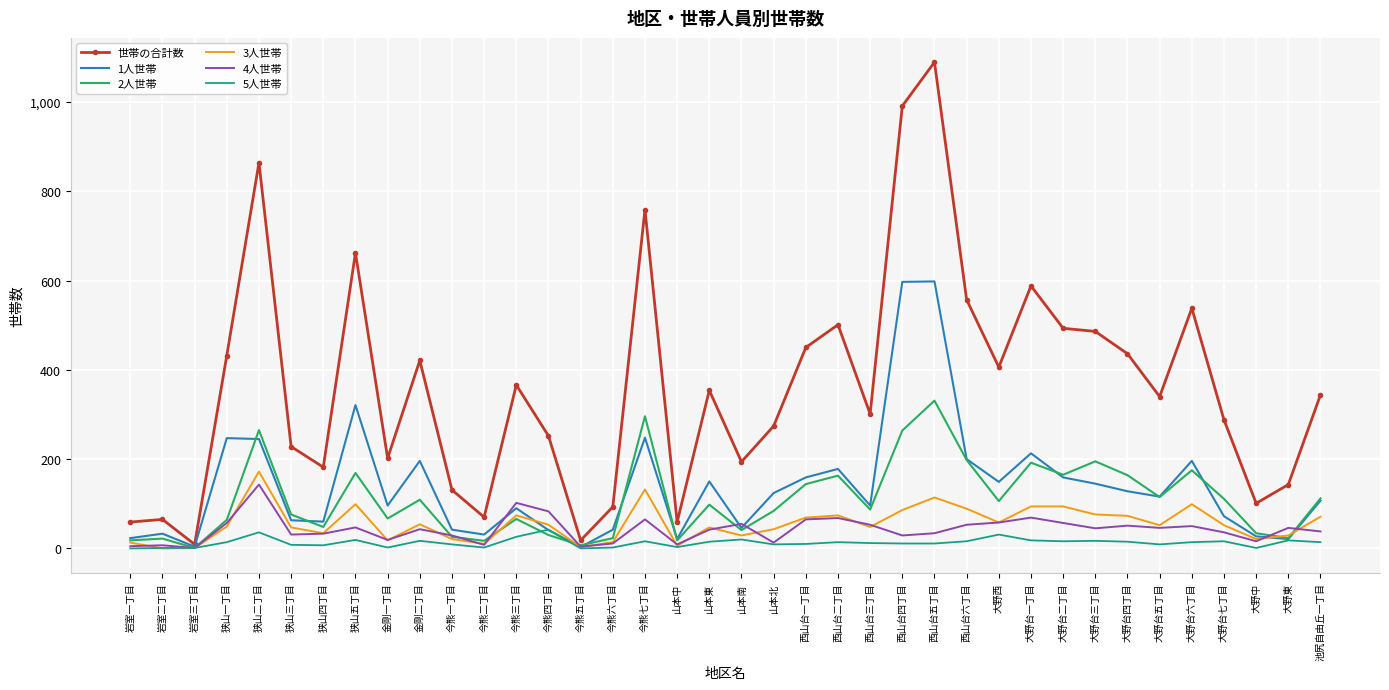

Count the number of data series in this chart.

6